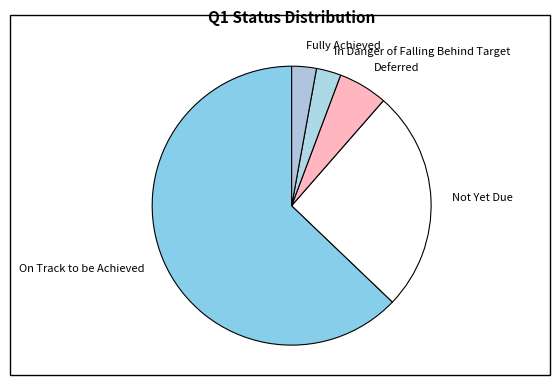

Which slice represents more than half of the pie?

On Track to be Achieved